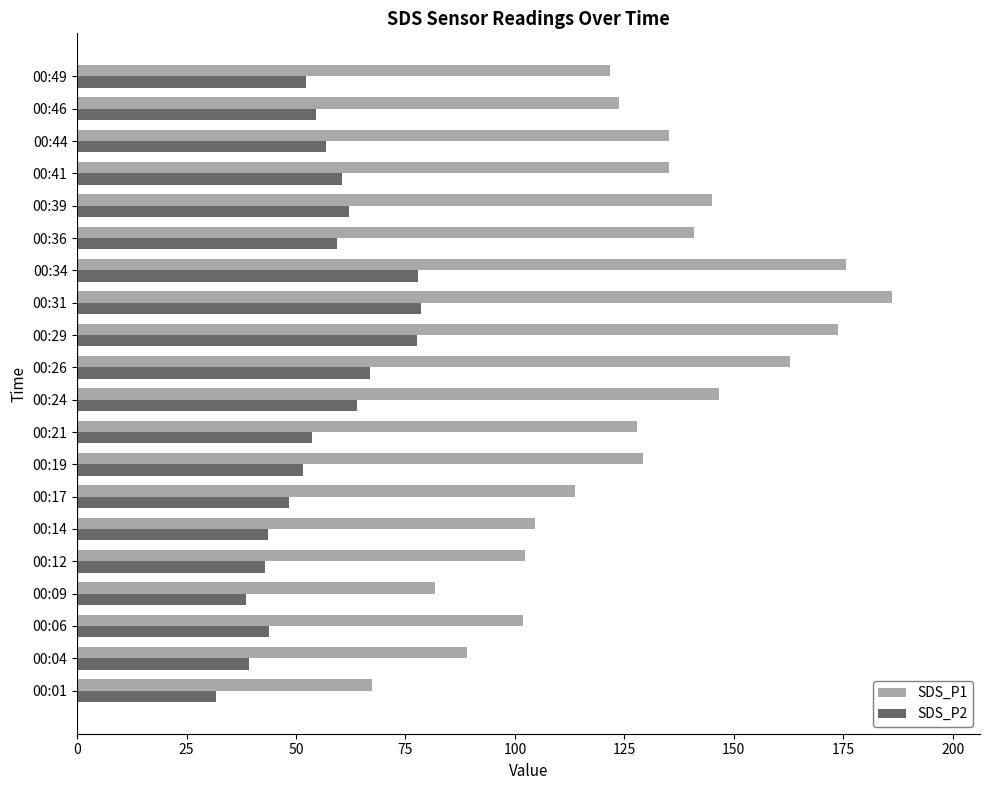

Which label corresponds to the largest value in the chart?

00:31